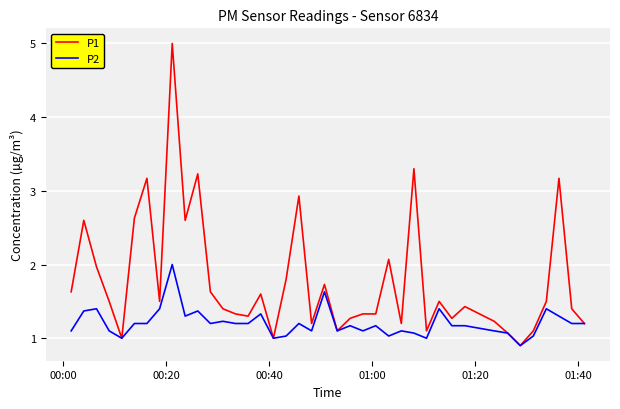

Which series has the largest range (max minus min)?

P1